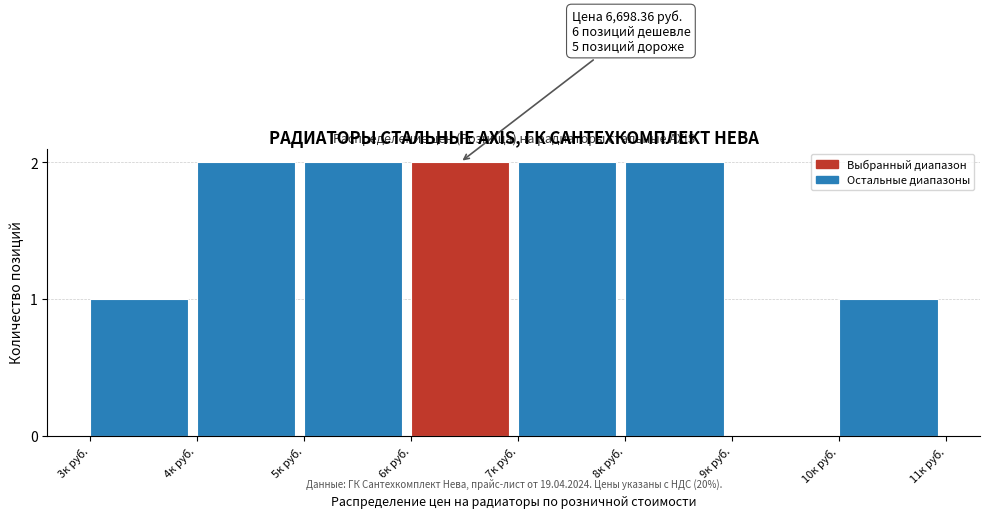

Reading left to right, what are all the values shown in this chart?

3к руб.=1	4к руб.=2	5к руб.=2	6к руб.=2	7к руб.=2	8к руб.=2	9к руб.=0	10к руб.=1